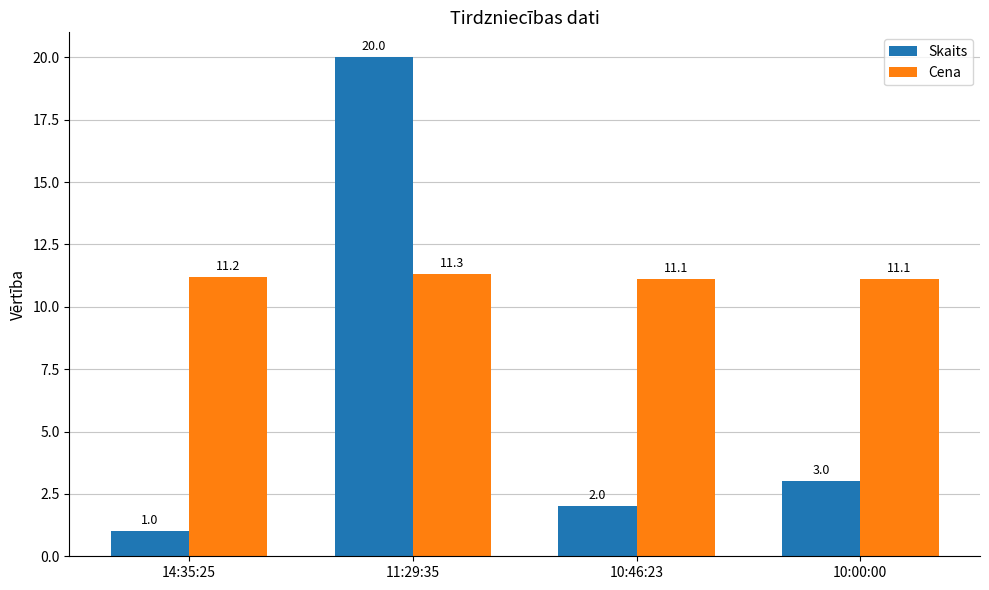

Which category has the lowest value in the Skaits series?

14:35:25